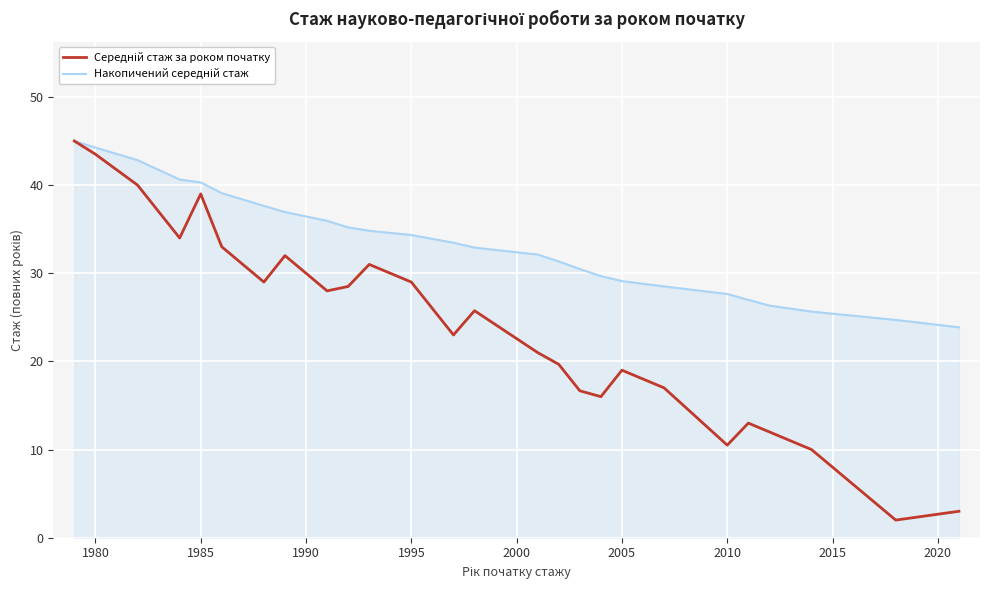

How many lines are shown in the chart?

2